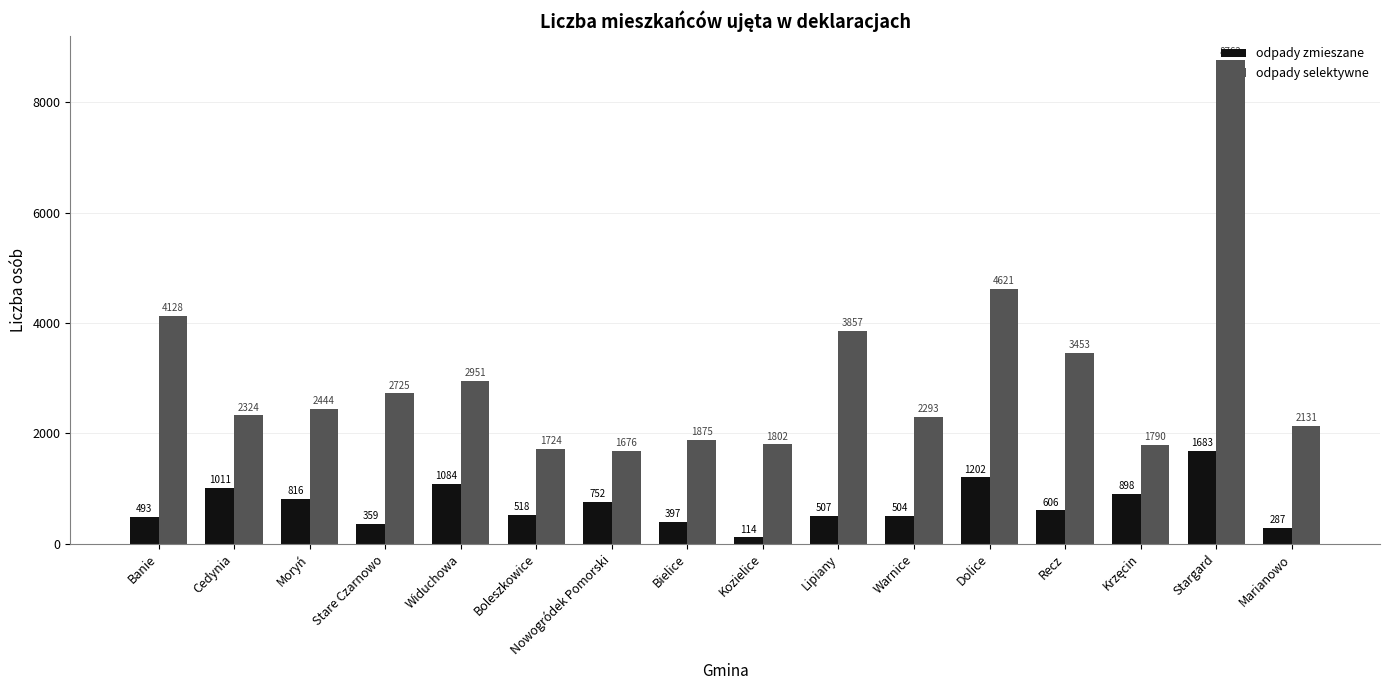

At which label is odpady selektywne closest to 5219?

Dolice